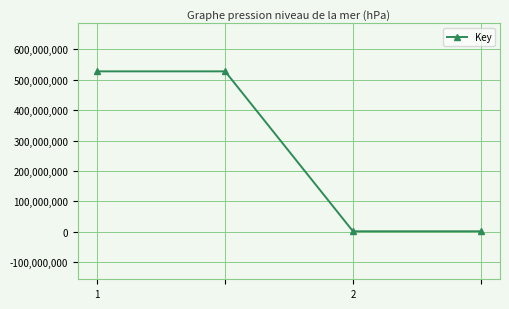

What is the difference between the maximum and minimum values?

525529763